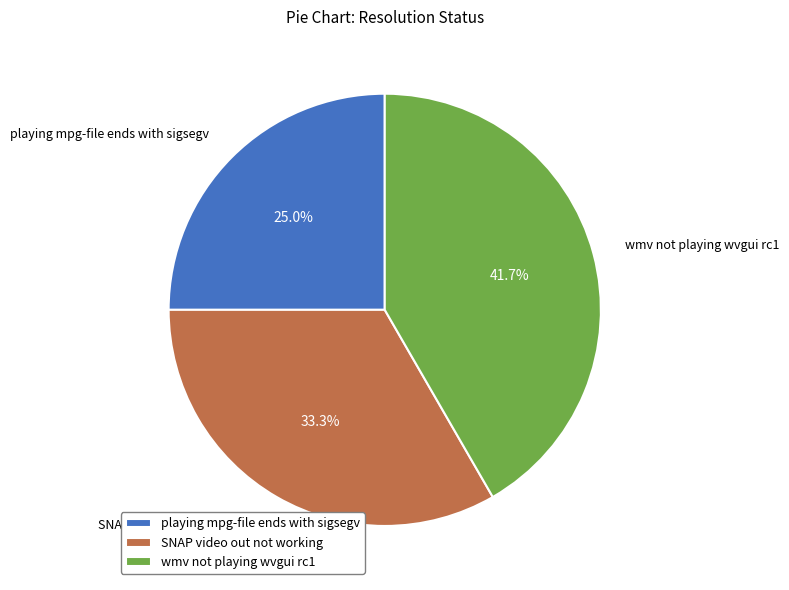

The wmv not playing wvgui rc1 slice represents 36% of the pie. True or false?

False